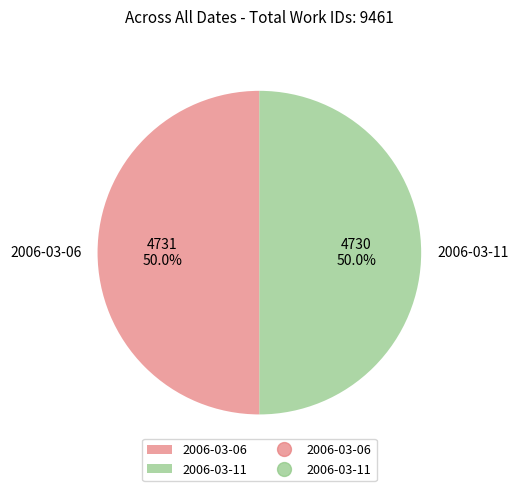

What is the ratio of the value at 2006-03-06 to the value at 2006-03-11?

1.0